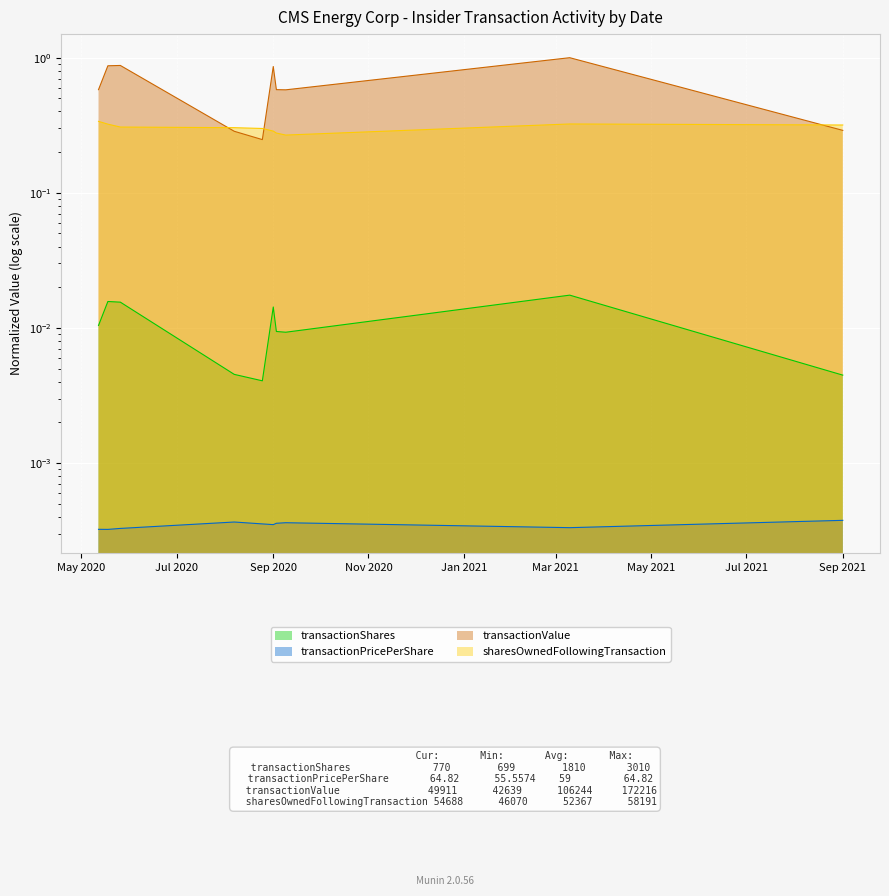

Rank the categories by sharesOwnedFollowingTransaction value from highest to lowest.

2020-05-12, 2021-03-10, 2020-05-18, 2021-09-01, 2020-05-26, 2020-08-07, 2020-08-25, 2020-09-01, 2020-09-03, 2020-09-09